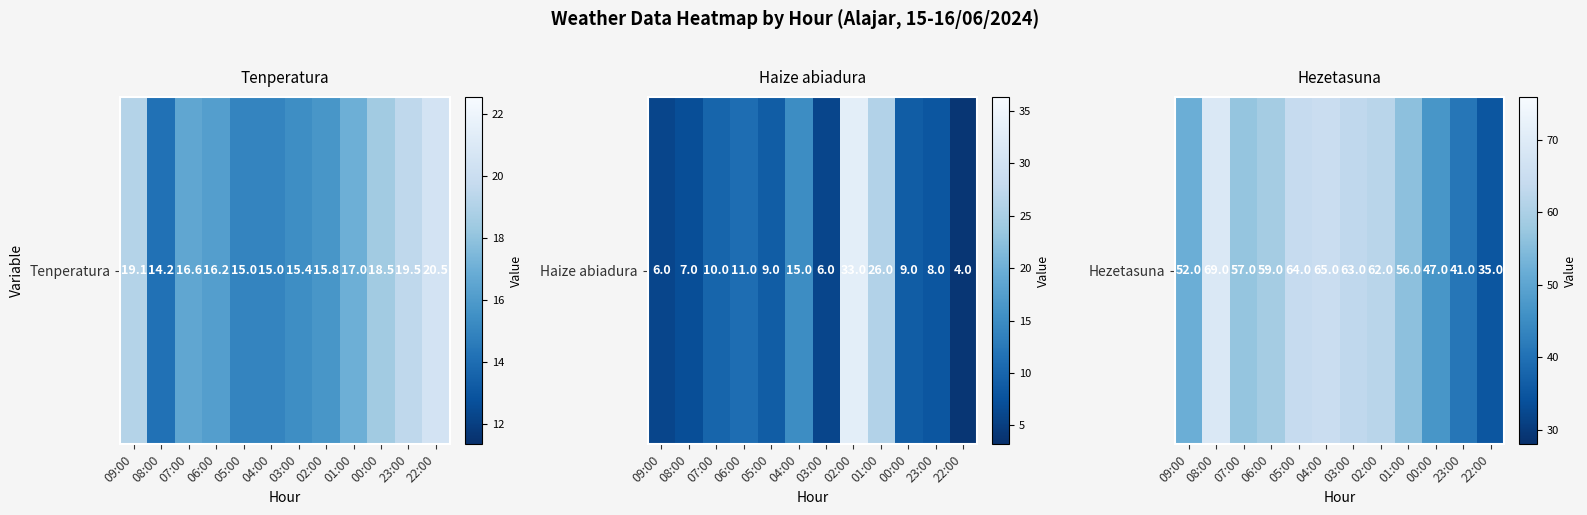

Where is the data nearest to the value 52?

09:00